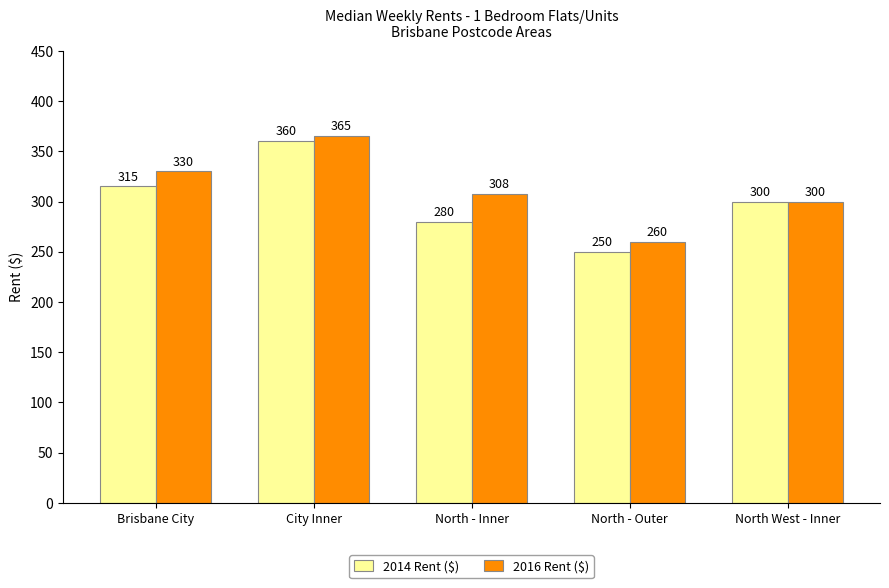

The 2016 Rent ($) series shows 308 at North - Inner. True or false?

True